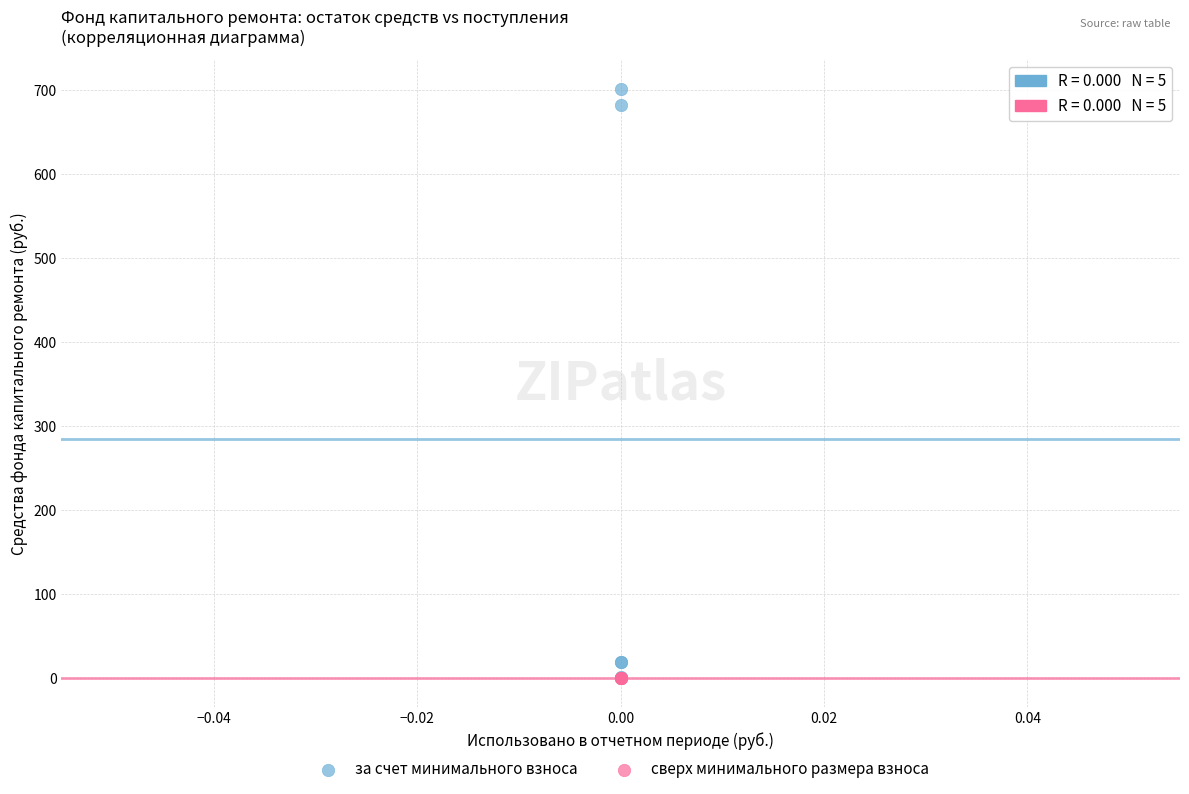

What are all the series names shown in the legend?

за счет минимального взноса, сверх минимального размера взноса